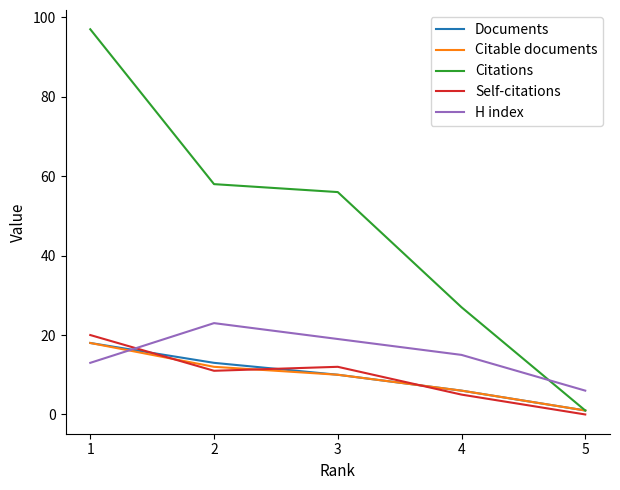

How many values in Self-citations are above zero?

4